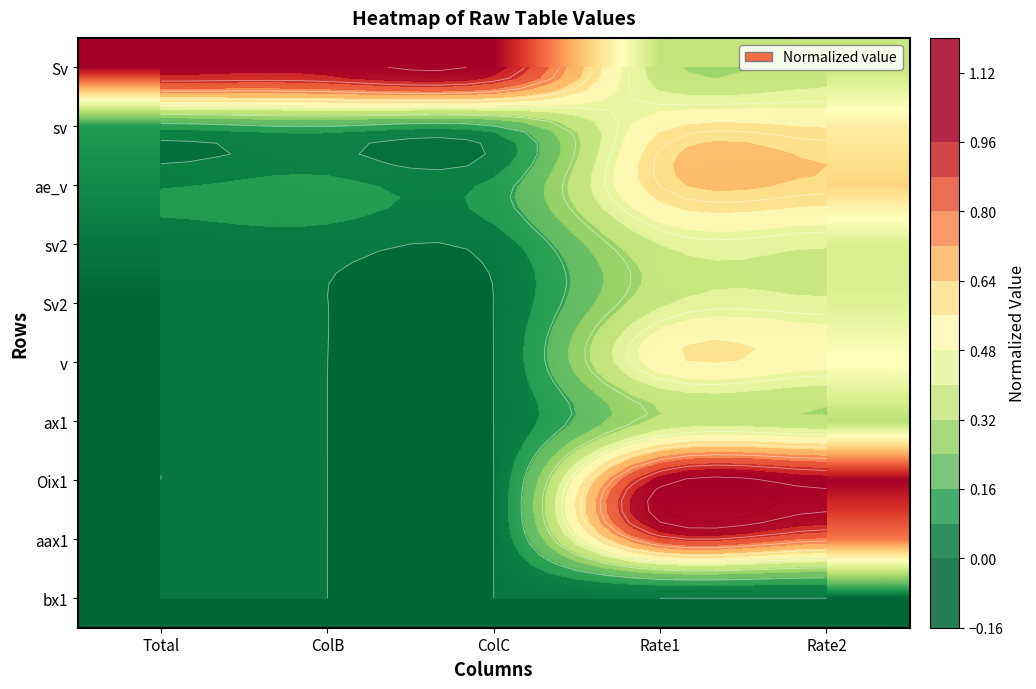

True or false: Sv has a value of 0.7 at Total.

False